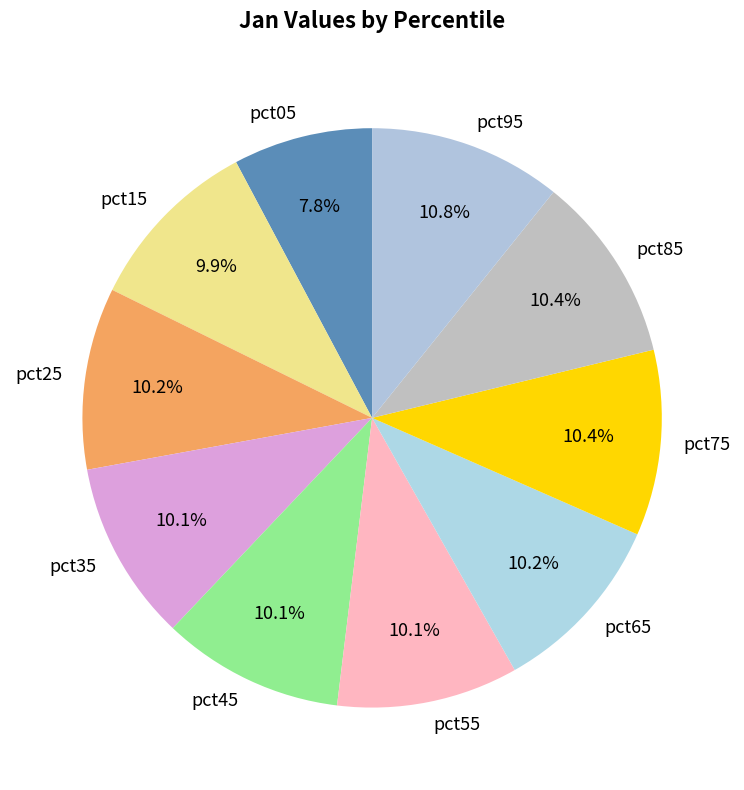

Between pct05 and pct55, which is larger?

pct55